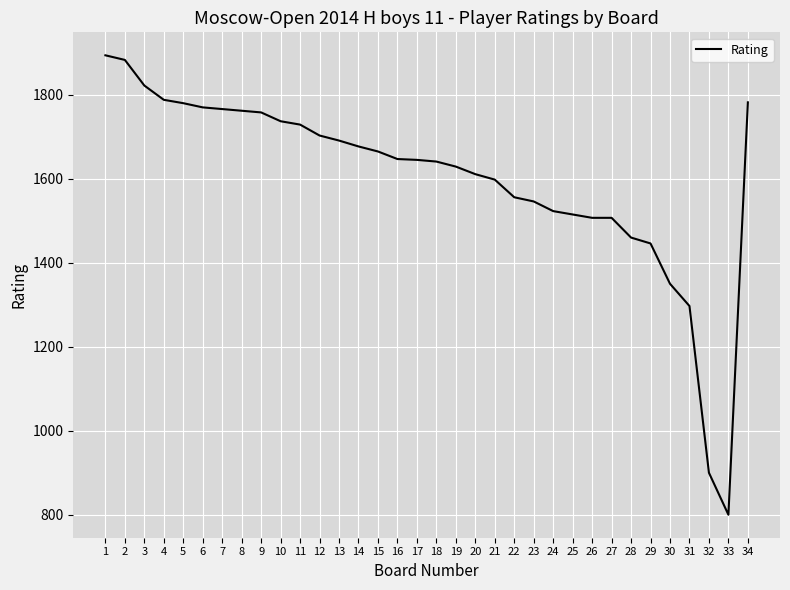

Is it true that the value at 26 is 1507?

True